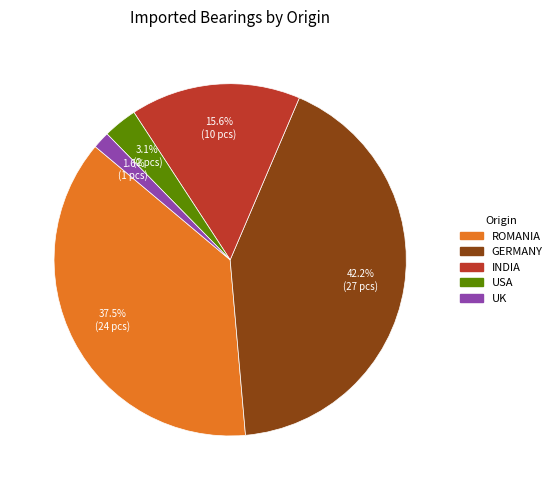

Rank the categories by value from lowest to highest.

UK, USA, INDIA, ROMANIA, GERMANY